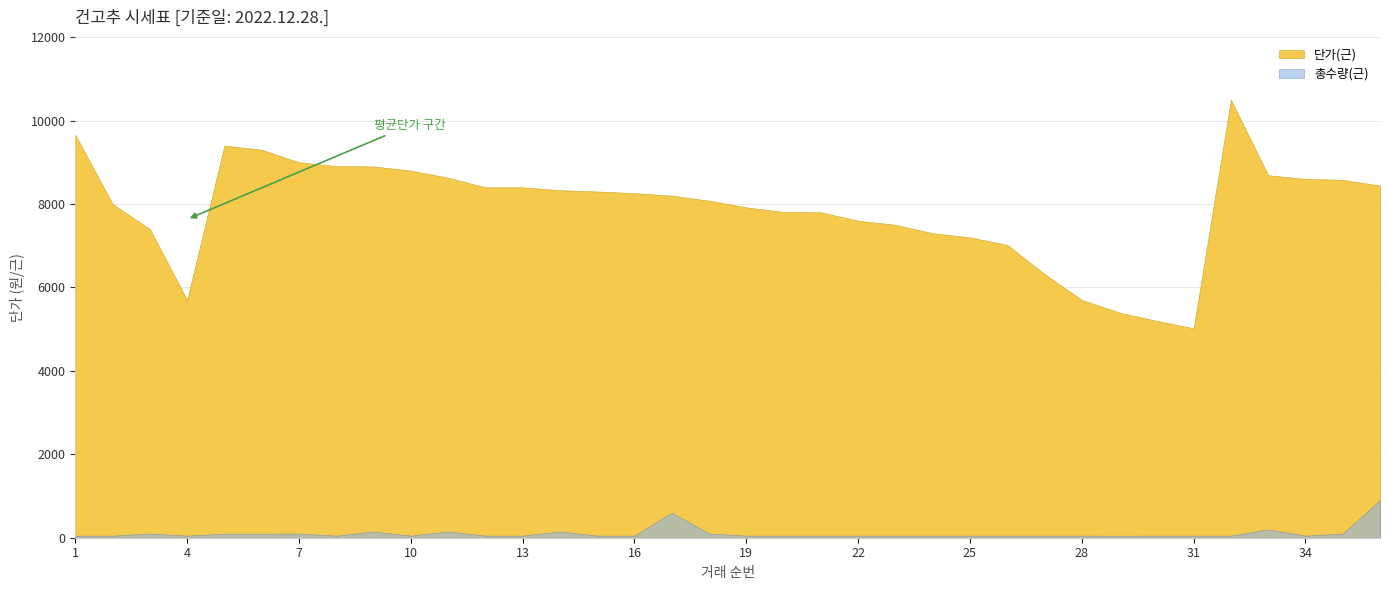

Reading left to right, list all the values displayed in this chart.

단가(근): 9660.0	8000.0	7400.0	5700.0	9400.0	9300.0	9000.0	8910.0	8900.0	8800.0	8630.0	8400.0	8400.0	8330.0	8300.0	8260.0	8200.0	8080.0	7920.0	7810.0	7800.0	7600.0	7500.0	7300.0	7200.0	7020.0	6320.0	5700.0	5400.0	5200.0	5020.0	10500.0	8690.0	8600.0	8580.0	8440.0
총수량(근): 50.0	50.0	100.0	50.0	96.7	96.7	100.0	50.0	150.0	50.0	150.0	50.0	50.0	150.0	50.0	50.0	600.0	100.0	50.0	50.0	50.0	50.0	50.0	50.0	50.0	50.0	50.0	50.0	48.3	50.0	50.0	50.0	200.0	50.0	100.0	900.0